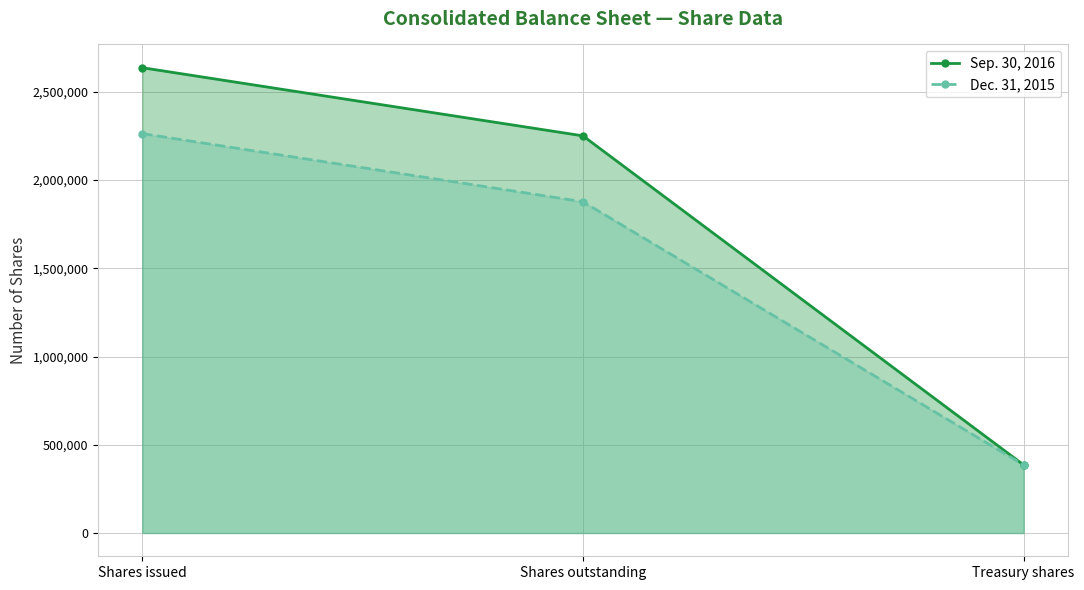

What is the difference between the Dec. 31, 2015 values at Shares issued and Shares outstanding?

386165